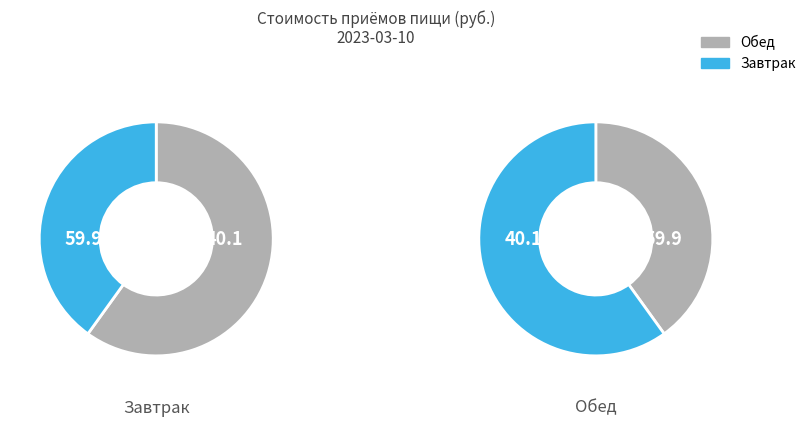

How many slices are in this pie chart?

2